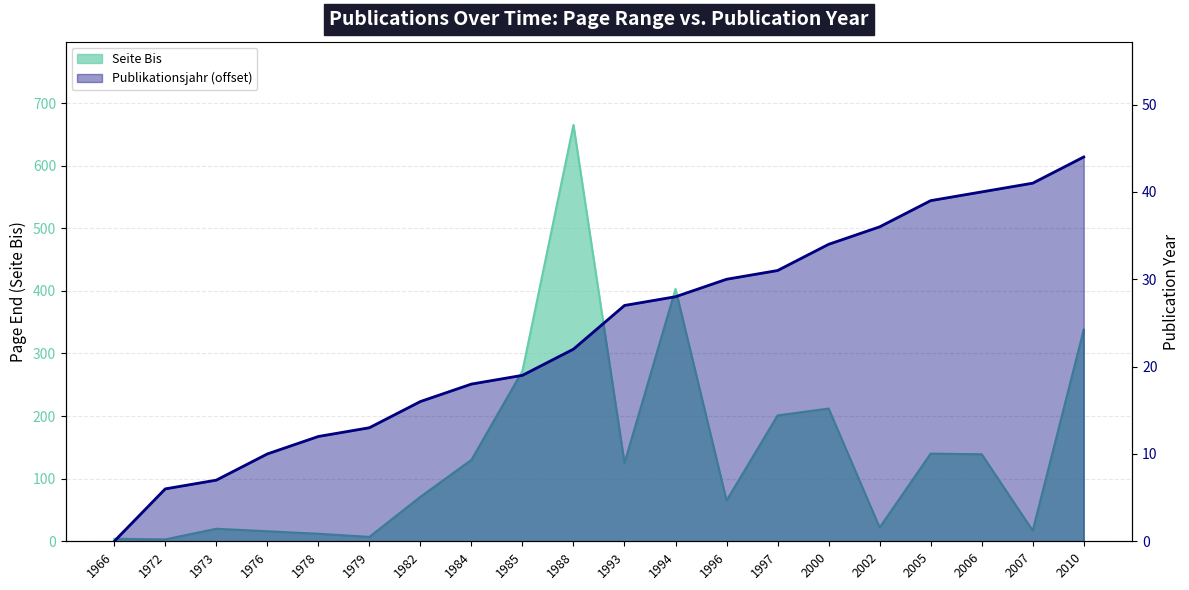

What is the value of the Seite Bis point at the 16th from the left?

22